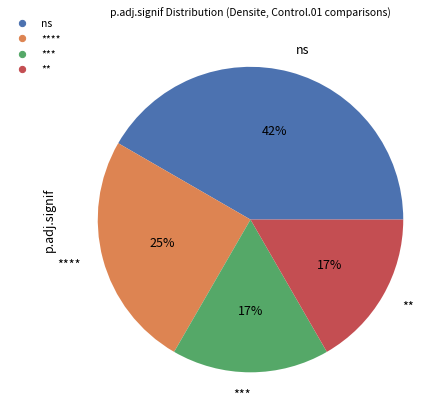

Does any single category account for the majority?

No